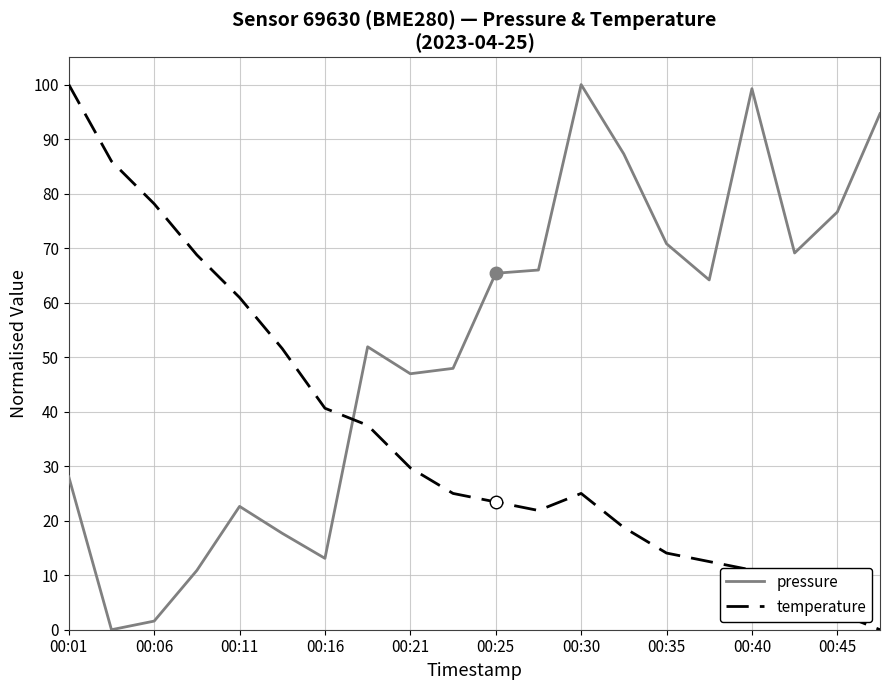

What are all the series names shown in the legend?

pressure, temperature